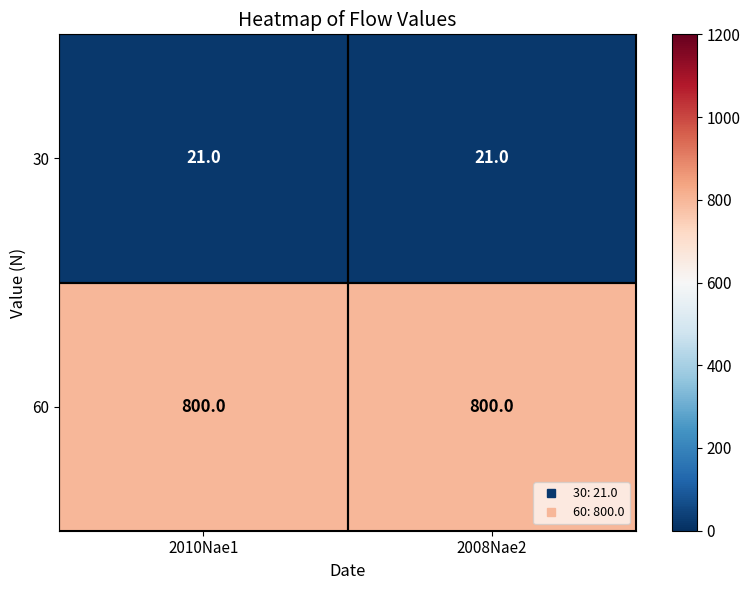

What is the sum of the 60 values at 2008Nae2 and 2010Nae1?

1600